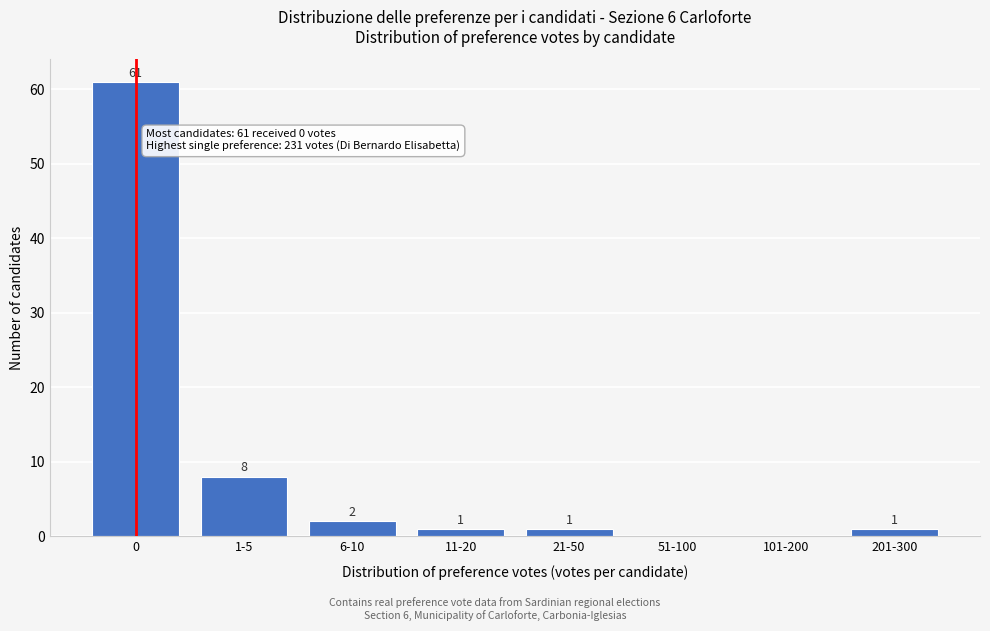

Reading left to right, extract all data points from this chart.

0=61	1-5=8	6-10=2	11-20=1	21-50=1	51-100=0	101-200=0	201-300=1